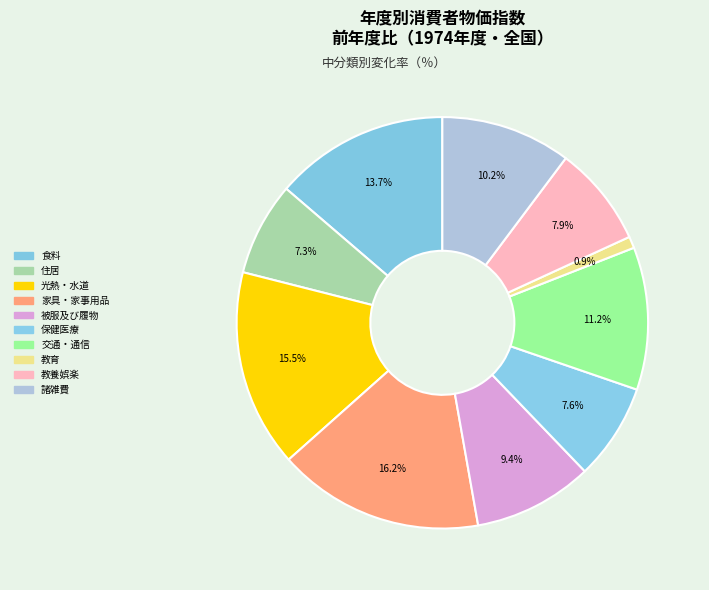

What portion of the pie excludes 保健医療?

92.4%